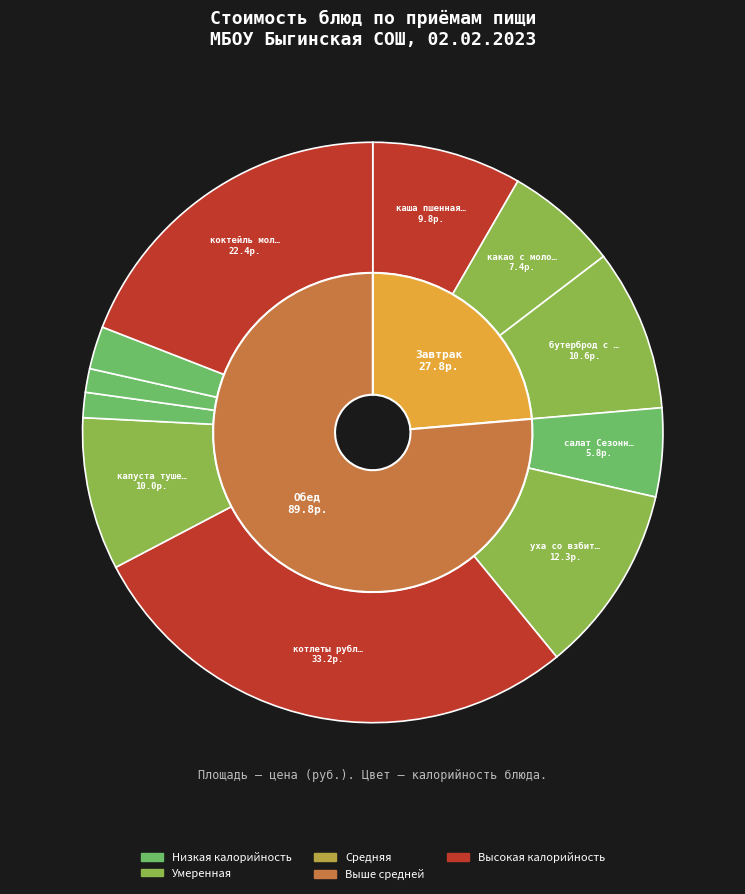

Which slice is the largest?

котлеты рубленные из птицы